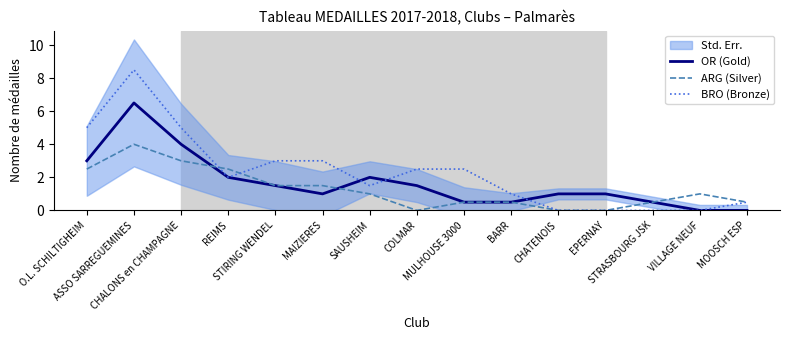

Reading left to right, list all the values displayed in this chart.

OR (Gold): 3.0	6.5	4.0	2.0	1.5	1.0	2.0	1.5	0.5	0.5	1.0	1.0	0.5	0.0	0.0
ARG (Silver): 2.5	4.0	3.0	2.5	1.5	1.5	1.0	0.0	0.5	0.5	0.0	0.0	0.5	1.0	0.5
BRO (Bronze): 5.0	8.5	5.0	2.0	3.0	3.0	1.5	2.5	2.5	1.0	0.0	0.0	0.0	0.0	0.5